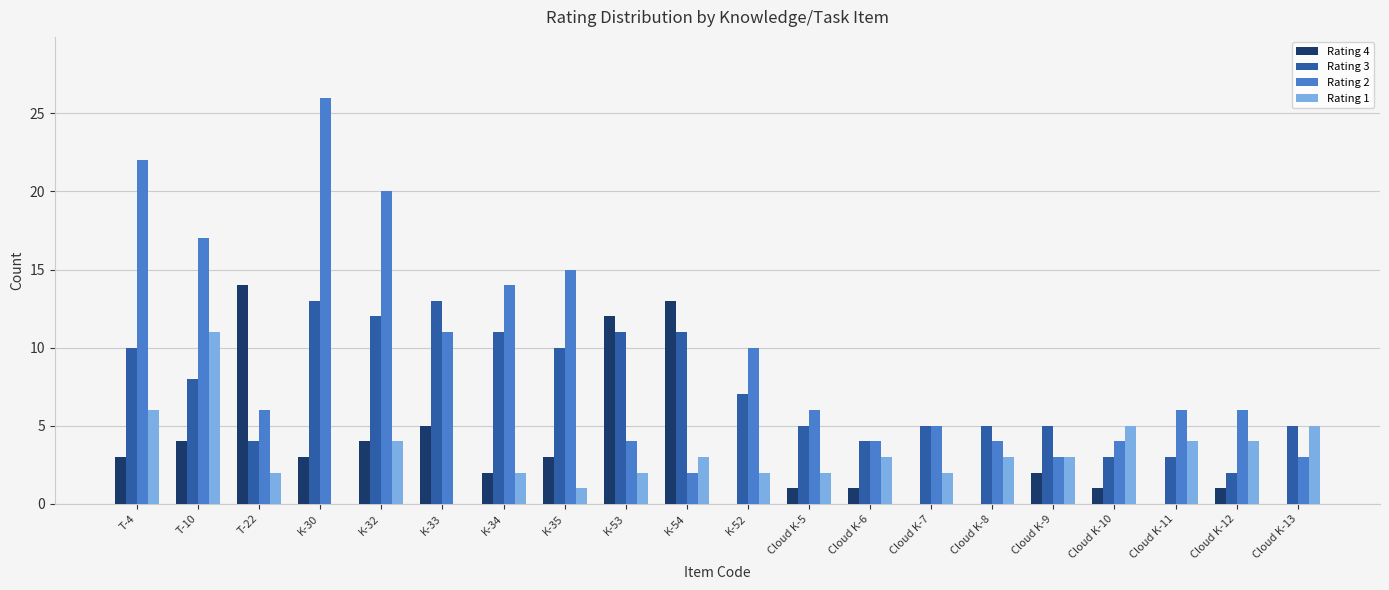

What is the difference between the Rating 3 values at K-53 and Cloud K-9?

6